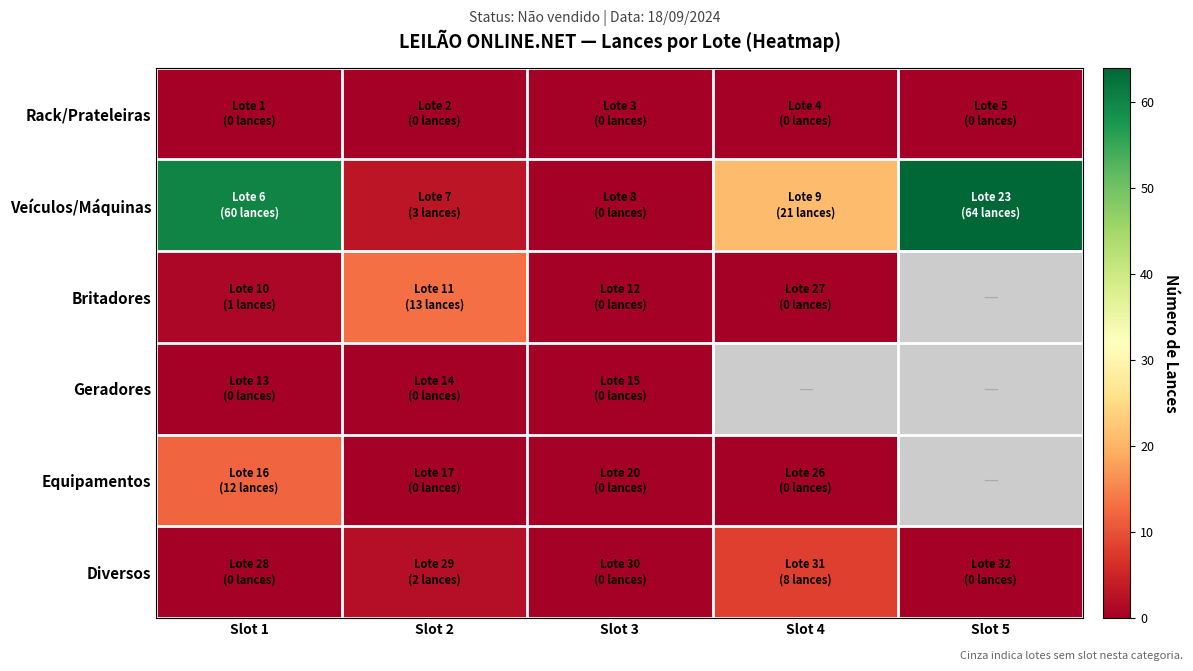

Rank the series at Slot 3 from lowest to highest value.

Rack/Prateleiras, Veículos/Máquinas, Britadores, Geradores, Equipamentos, Diversos